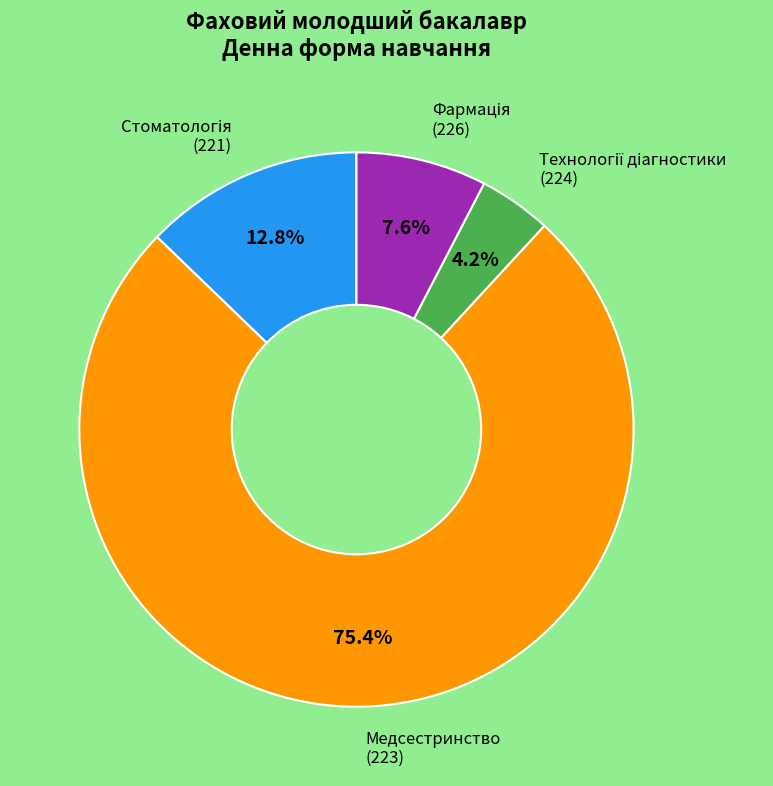

Is there any slice that represents more than half of the pie?

Yes